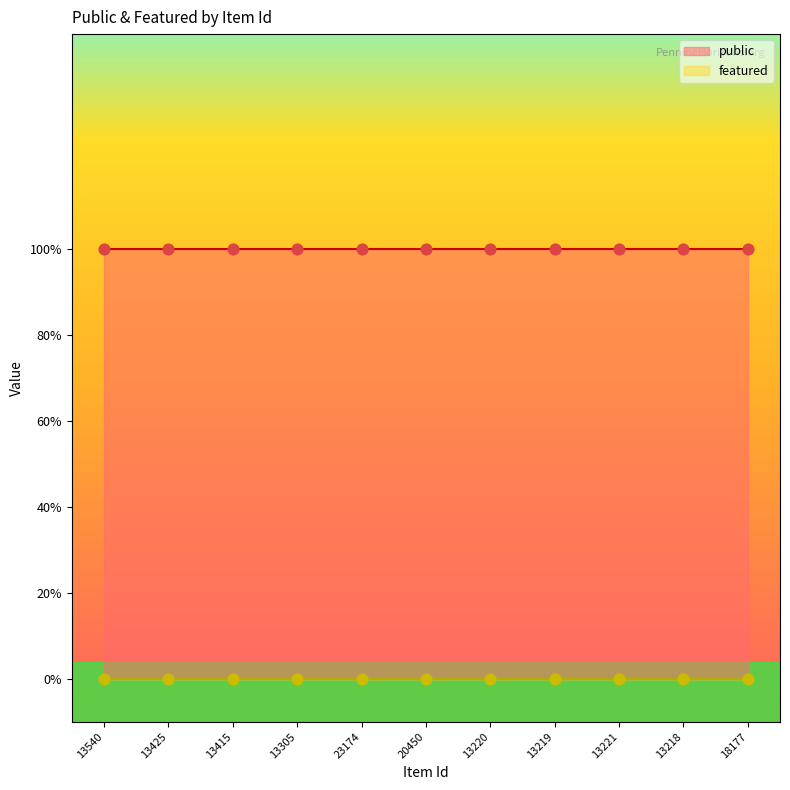

Which series reaches the maximum Y coordinate?

public